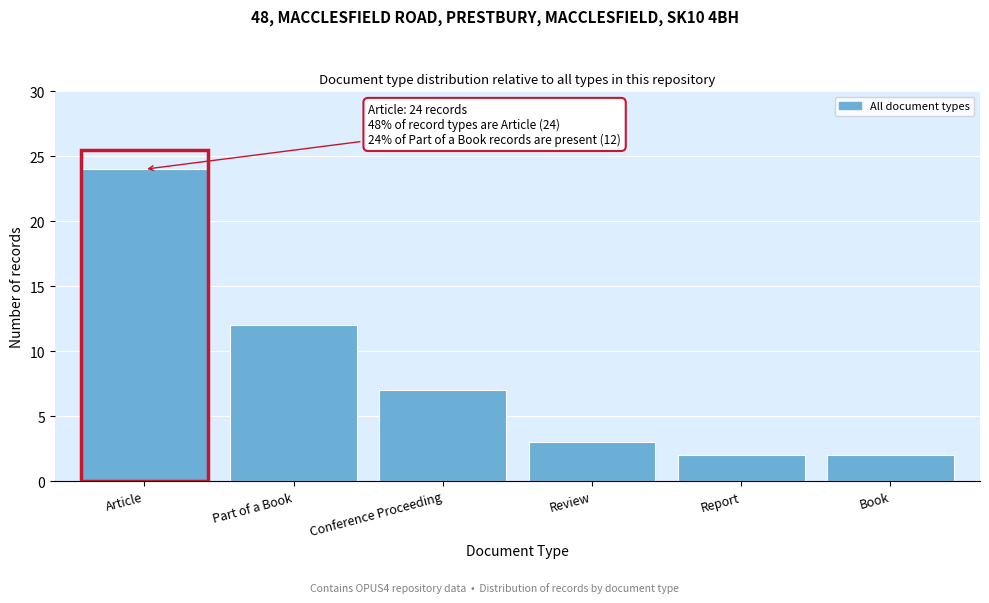

Reading left to right, what are all the values shown in this chart?

Article=24	Part of a Book=12	Conference Proceeding=7	Review=3	Report=2	Book=2